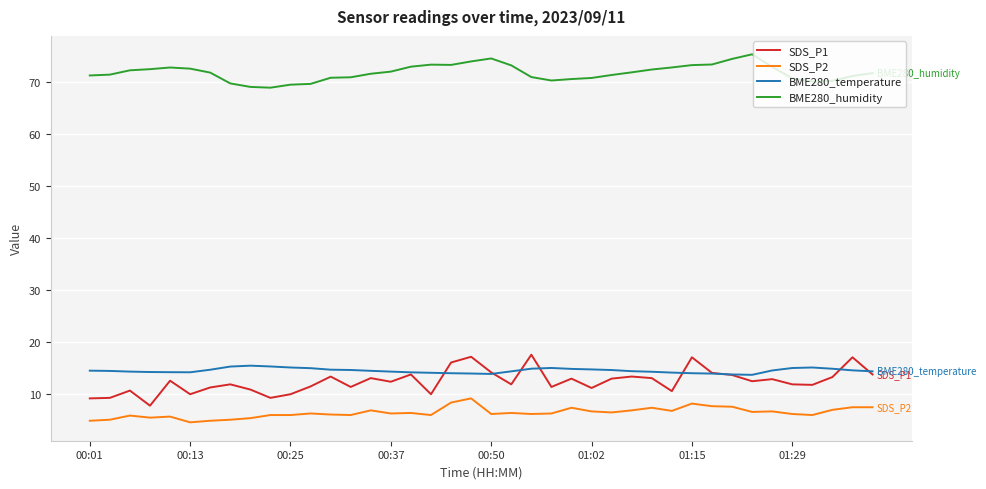

What is the lowest value of the BME280_temperature series?

13.6